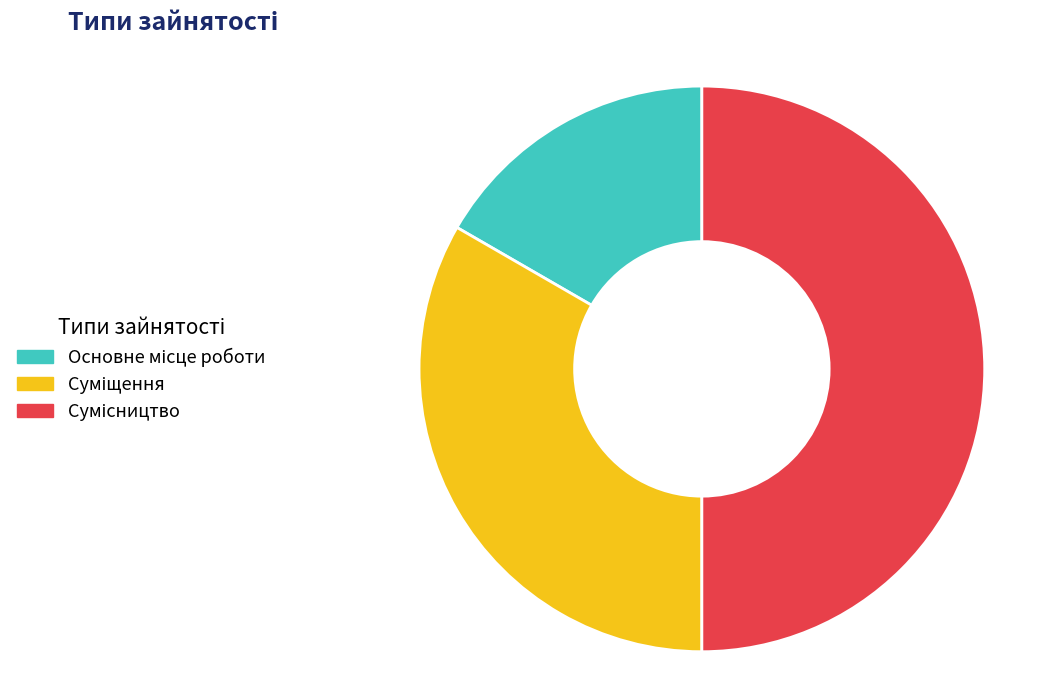

To the nearest percent, what is the average slice percentage?

33%